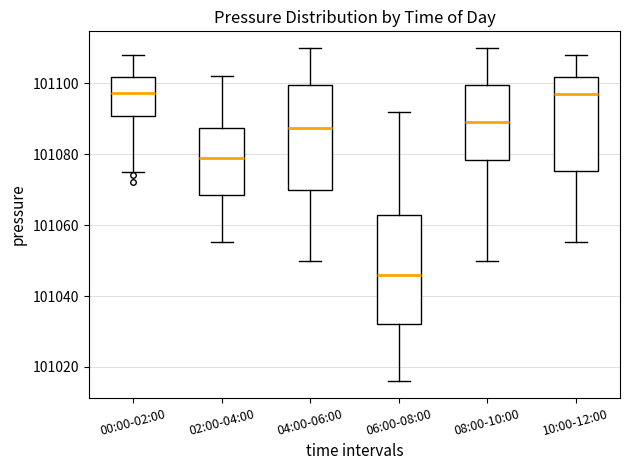

Reading left to right, read every box against the y-axis: the position of its median line, the range the box covers, and the ends of its whiskers. The values are not printed on the chart, so give them approximately, as read against the axis.

00:00-02:00: median 101098, box 101090 to 101102, whiskers 101076 to 101108
02:00-04:00: median 101080, box 101068 to 101088, whiskers 101056 to 101102
04:00-06:00: median 101088, box 101070 to 101100, whiskers 101050 to 101110
06:00-08:00: median 101046, box 101032 to 101064, whiskers 101016 to 101092
08:00-10:00: median 101090, box 101078 to 101100, whiskers 101050 to 101110
10:00-12:00: median 101098, box 101076 to 101102, whiskers 101056 to 101108